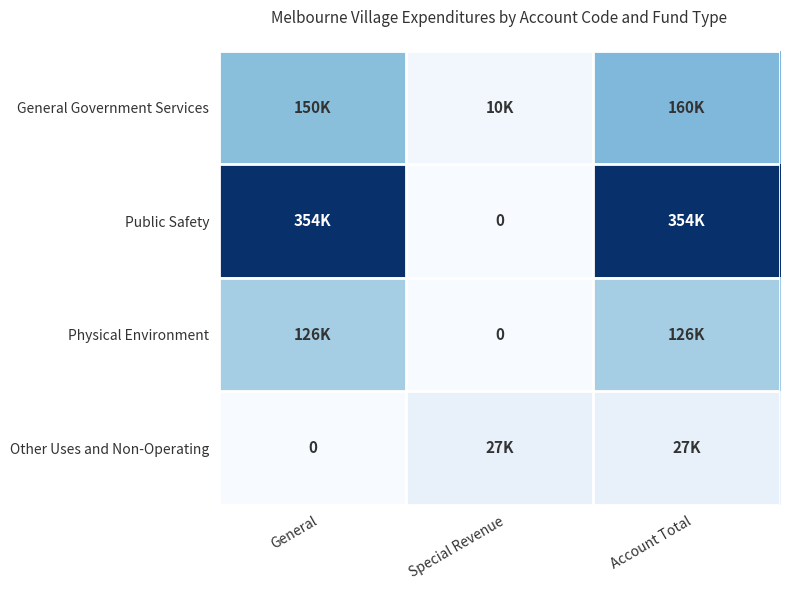

Is it true that Physical Environment equals 125534 at Account Total?

True